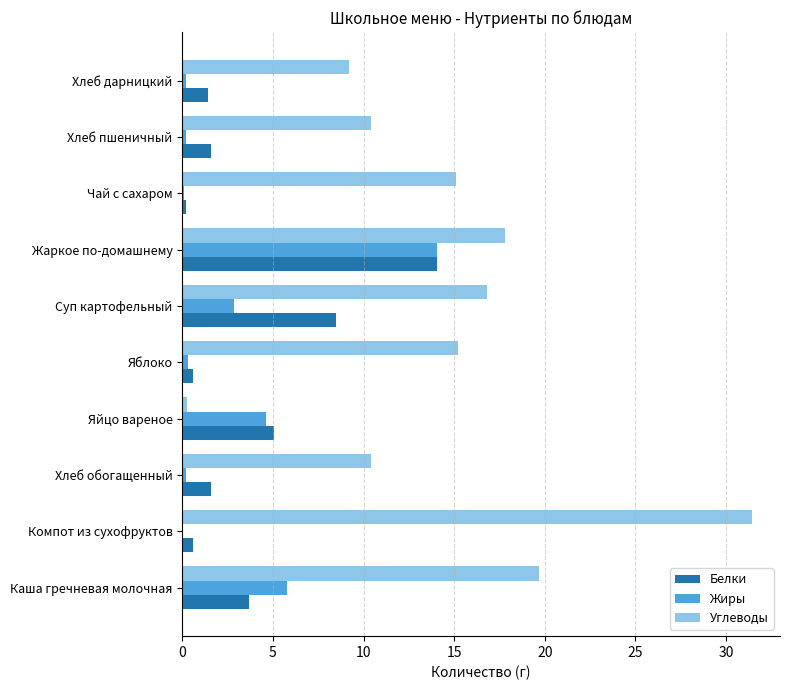

Is the value of Белки at Хлеб пшеничный greater than the value of Жиры at Суп картофельный?

No